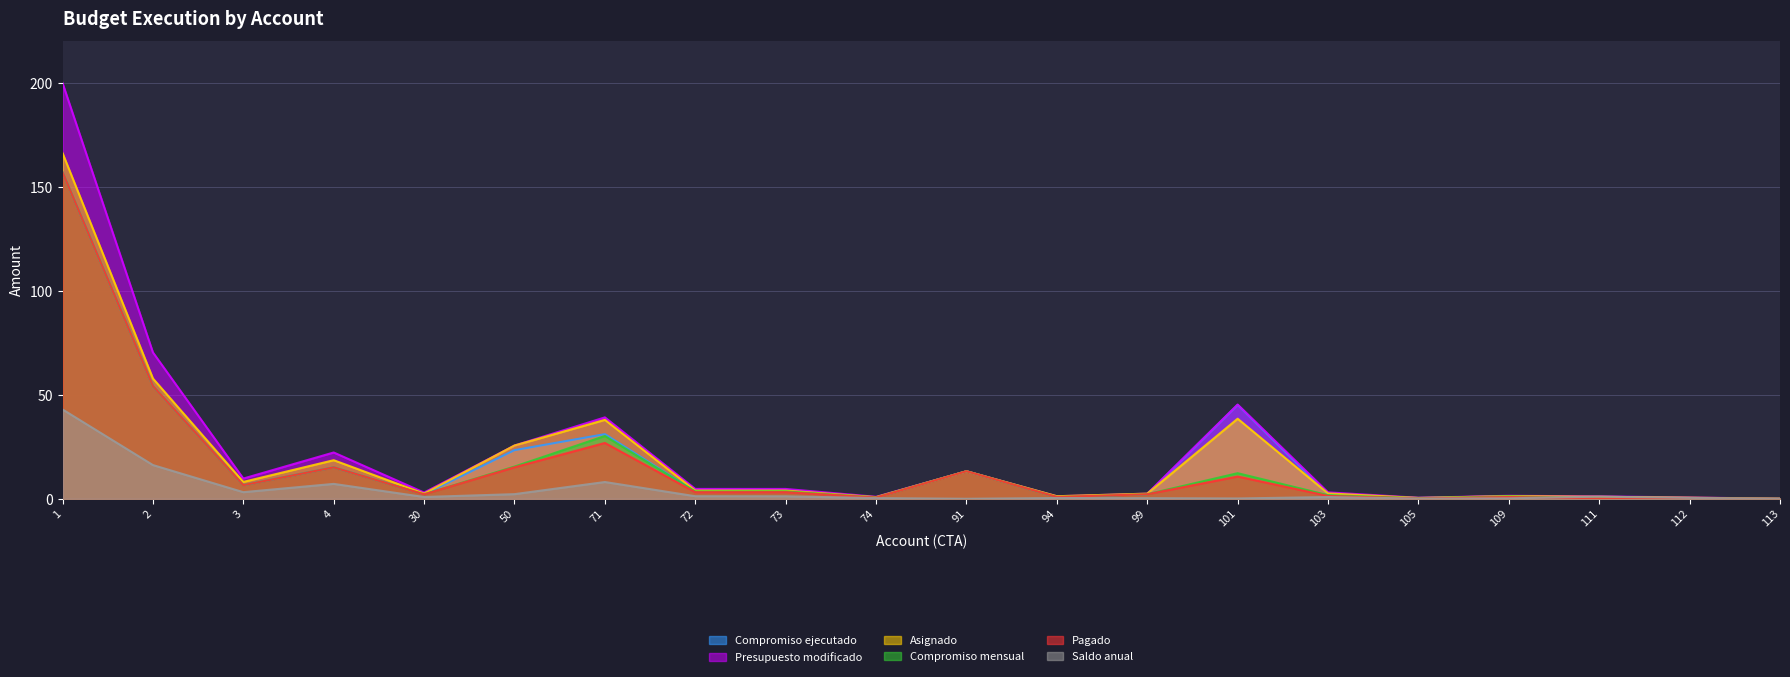

How many values in the Presupuesto modificado series are below 4?

10